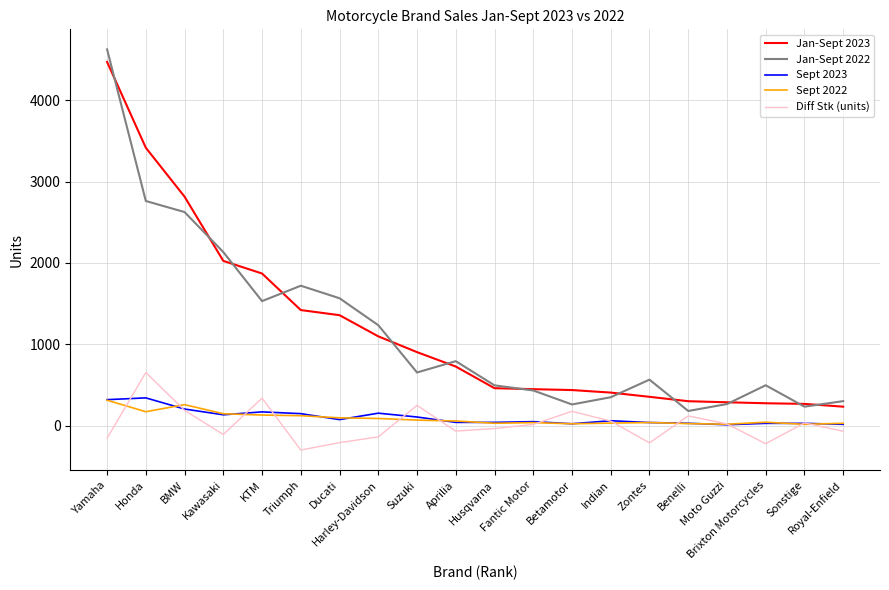

True or false: Jan-Sept 2022 and Sept 2023 cross at least once.

False